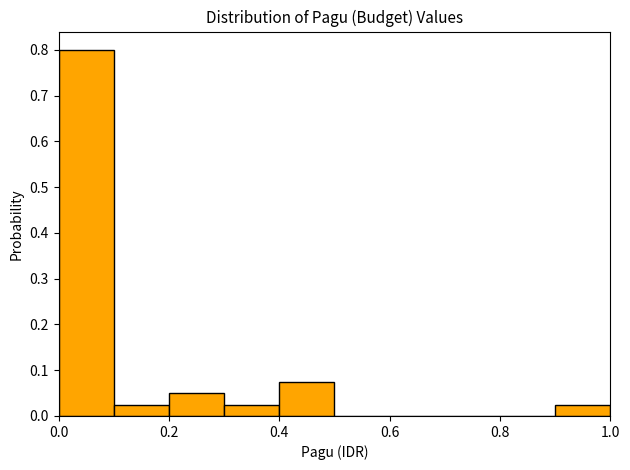

Which range on the x-axis has the tallest bar?

0.0 to 0.1